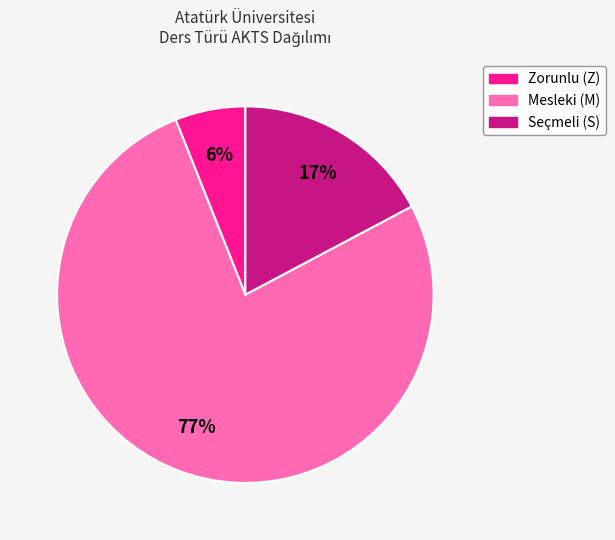

Which has a higher value, Seçmeli (S) or Mesleki (M)?

Mesleki (M)